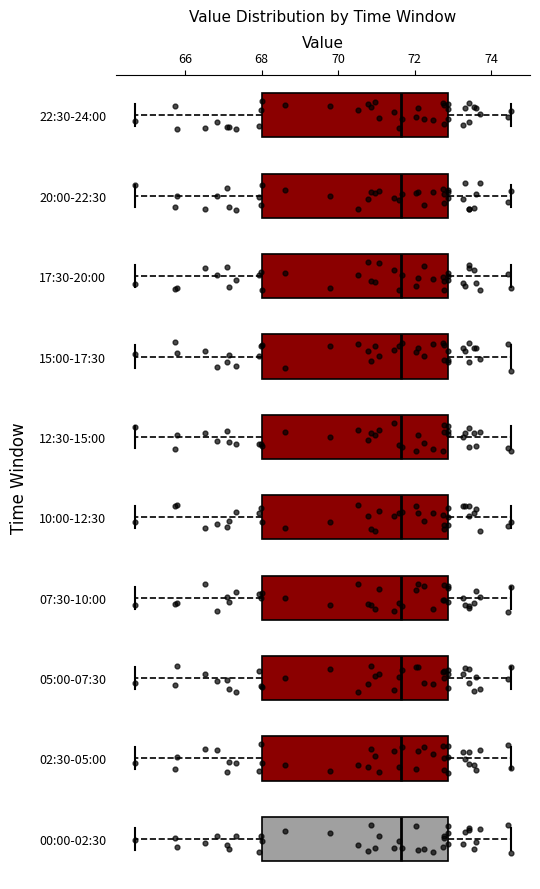

Where does the median line of the box for 20:00-22:30 sit on the x-axis? The values are not printed on the chart, so give them approximately, as read against the axis.

71.6